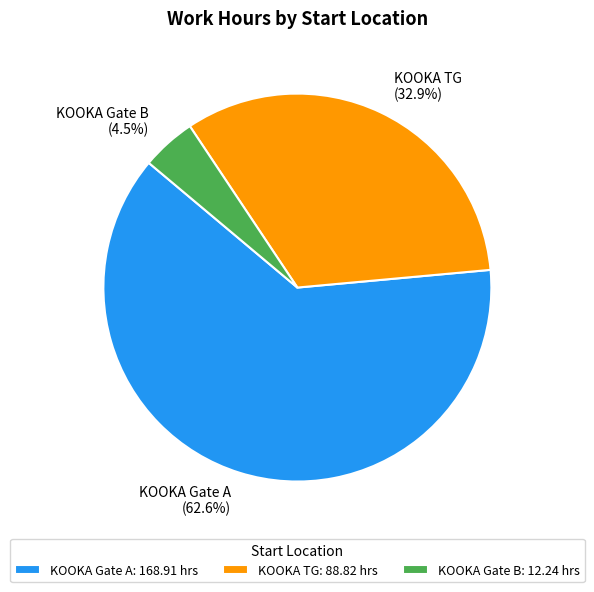

Does KOOKA Gate A represent more than half of the total?

Yes